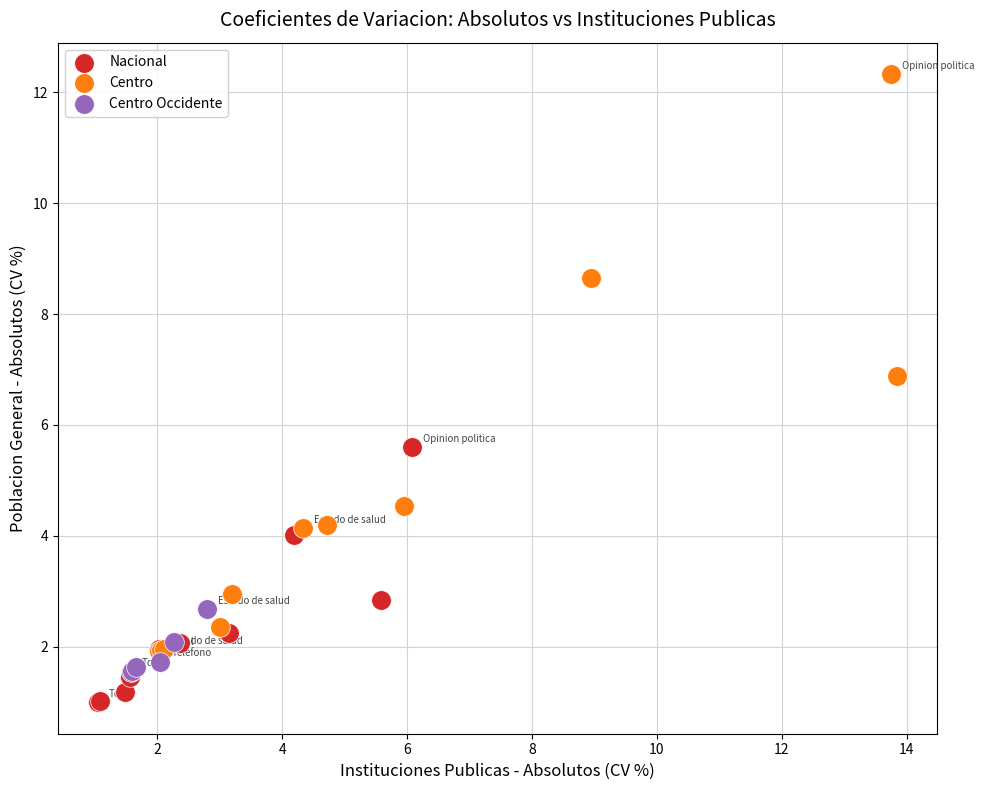

Which series contains the lowest Y value?

Nacional